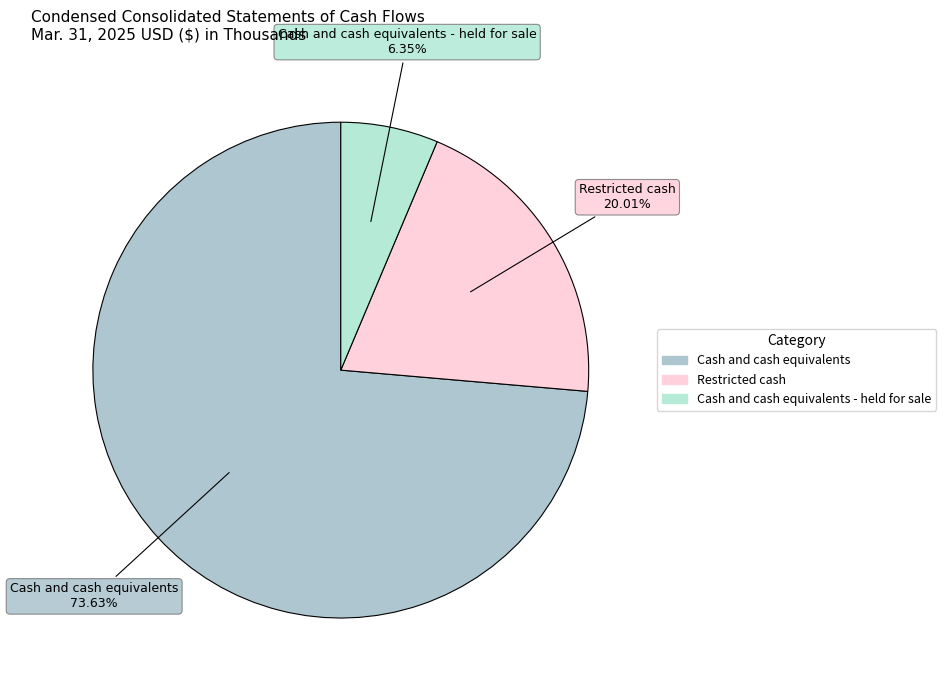

Count the number of slices in the pie.

3